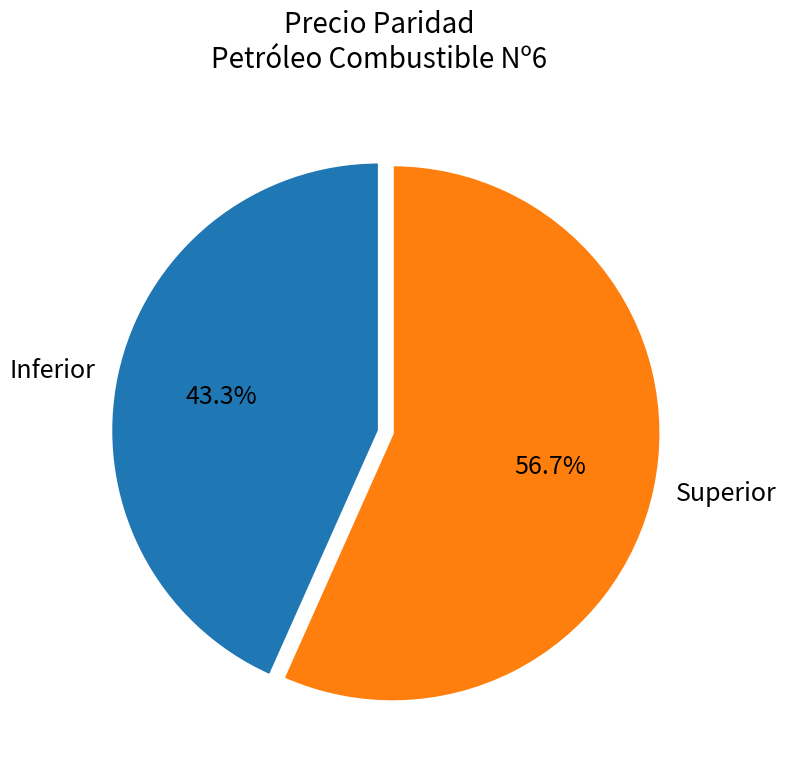

Is there a majority slice in this chart?

Yes